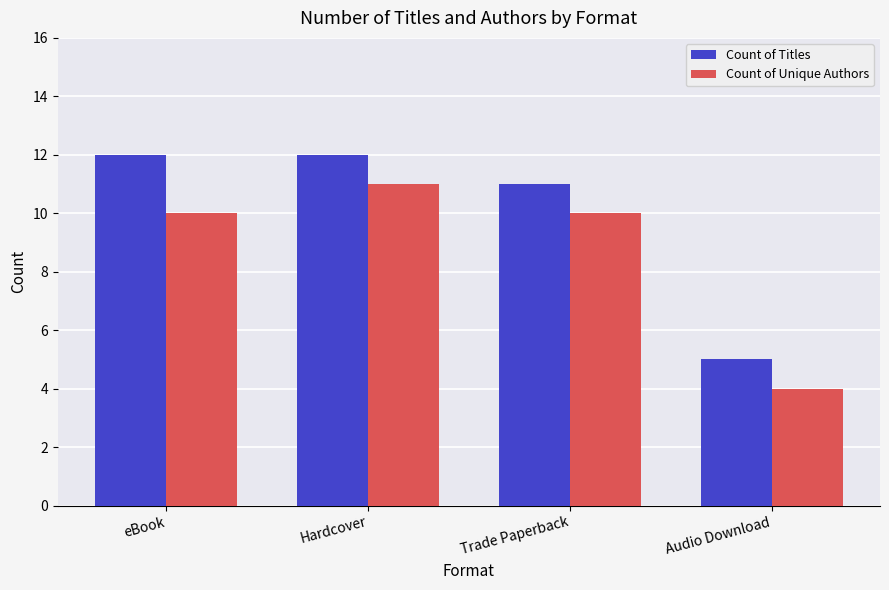

Reading left to right, what are all the values shown in this chart?

Count of Titles: 12	12	11	5
Count of Unique Authors: 10	11	10	4